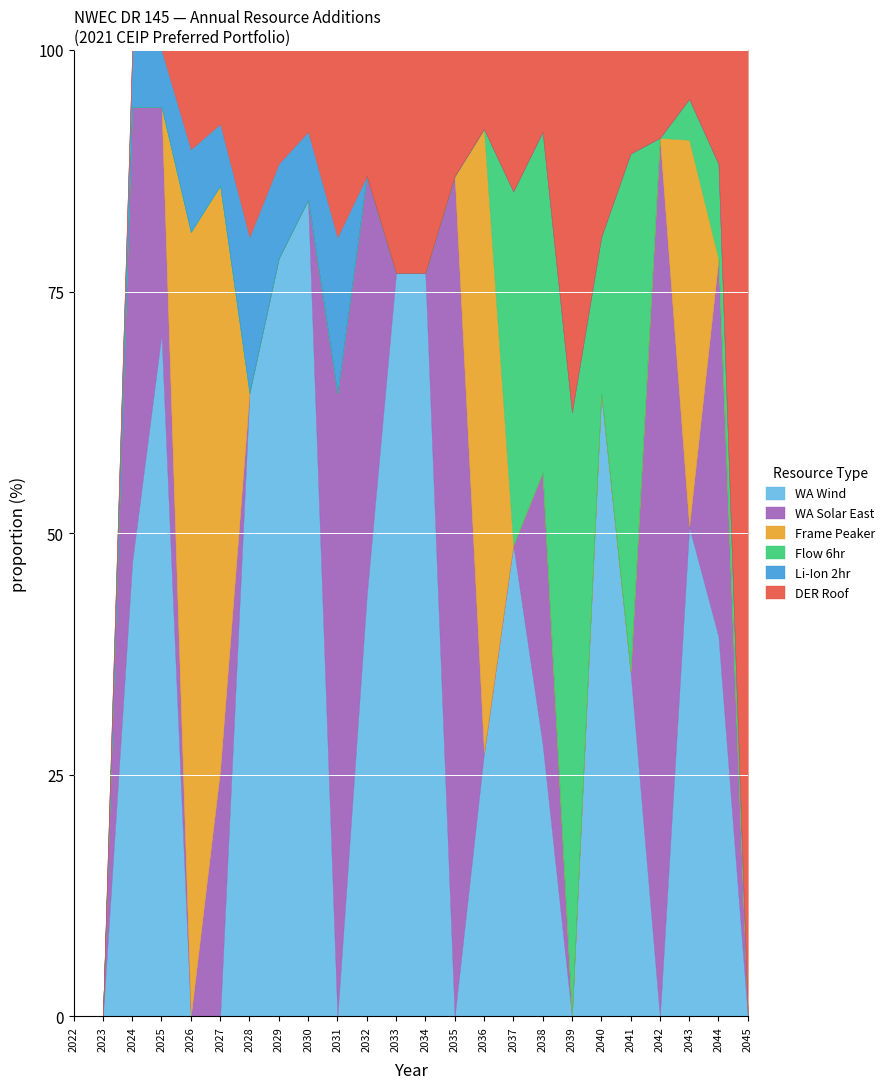

True or false: WA Wind has a value of 58.8 at 2044.

False